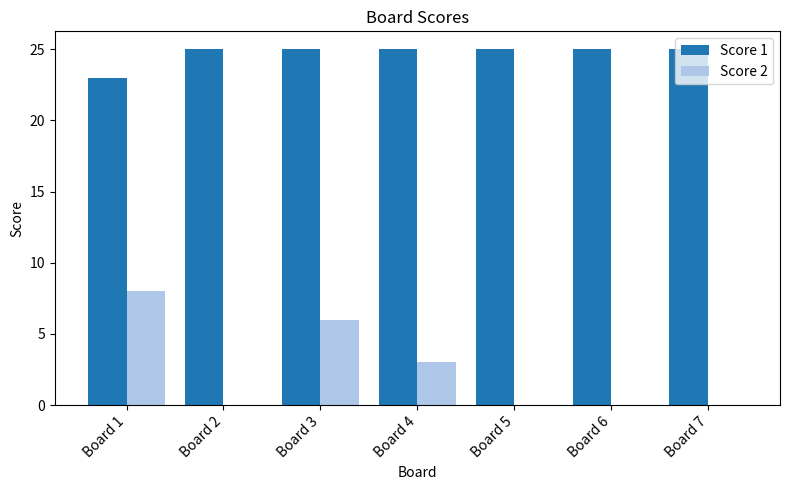

Which series has the widest spread of values?

Score 2